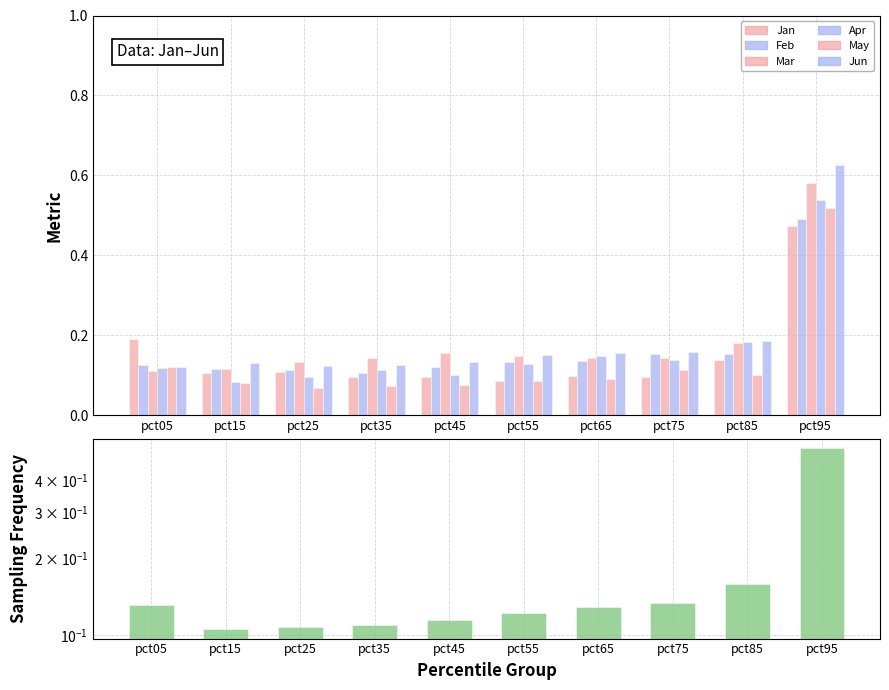

What is the difference between the maximum and minimum values in the Feb series?

0.4